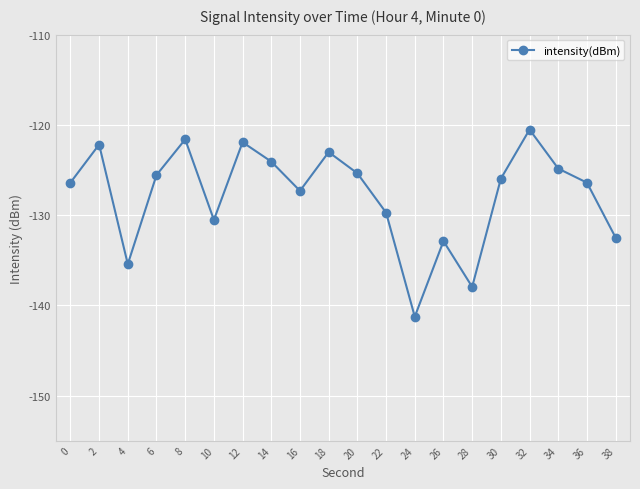

Where is the first local minimum?

4